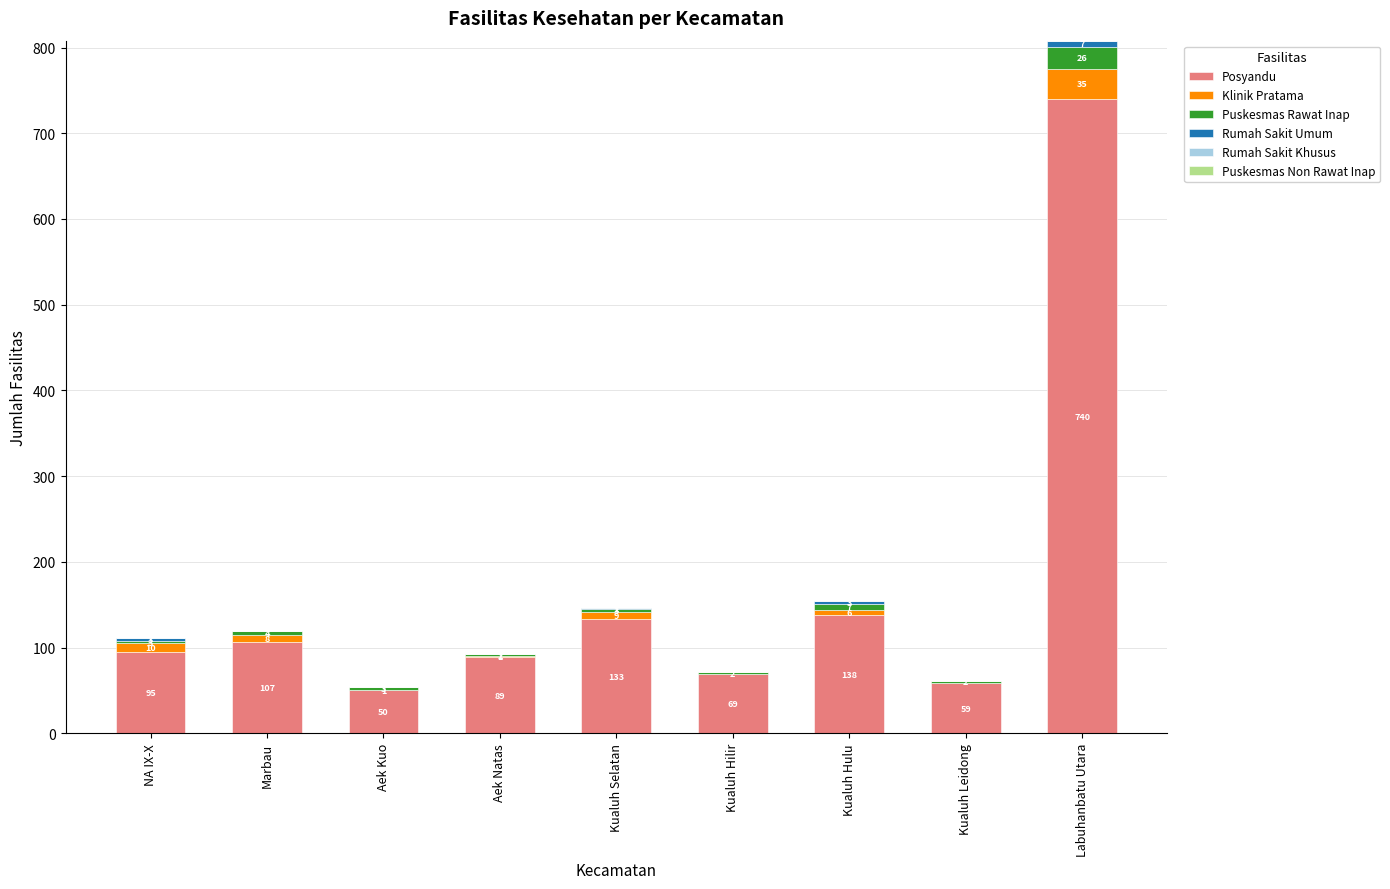

At which label does Posyandu reach its peak?

Labuhanbatu Utara